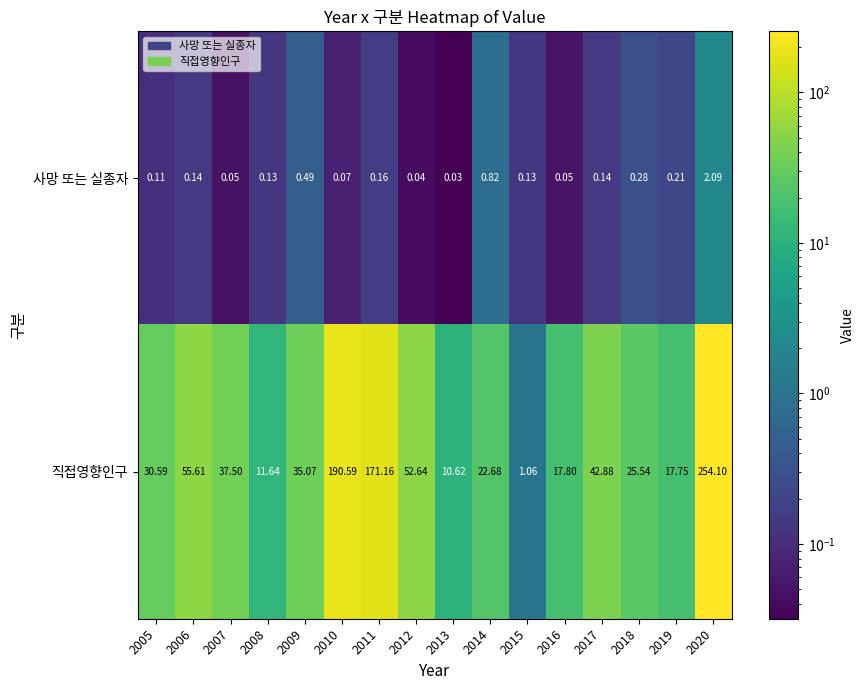

Which series has the widest spread of values?

직접영향인구